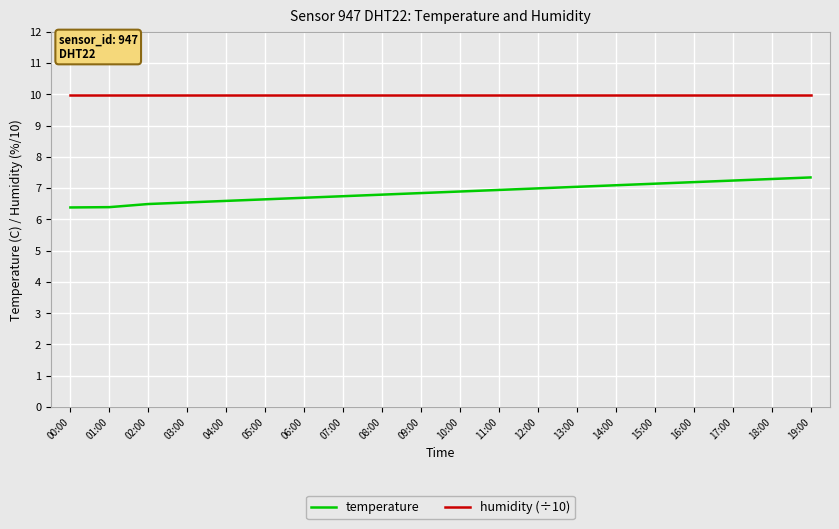

Which series has the largest range (max minus min)?

temperature